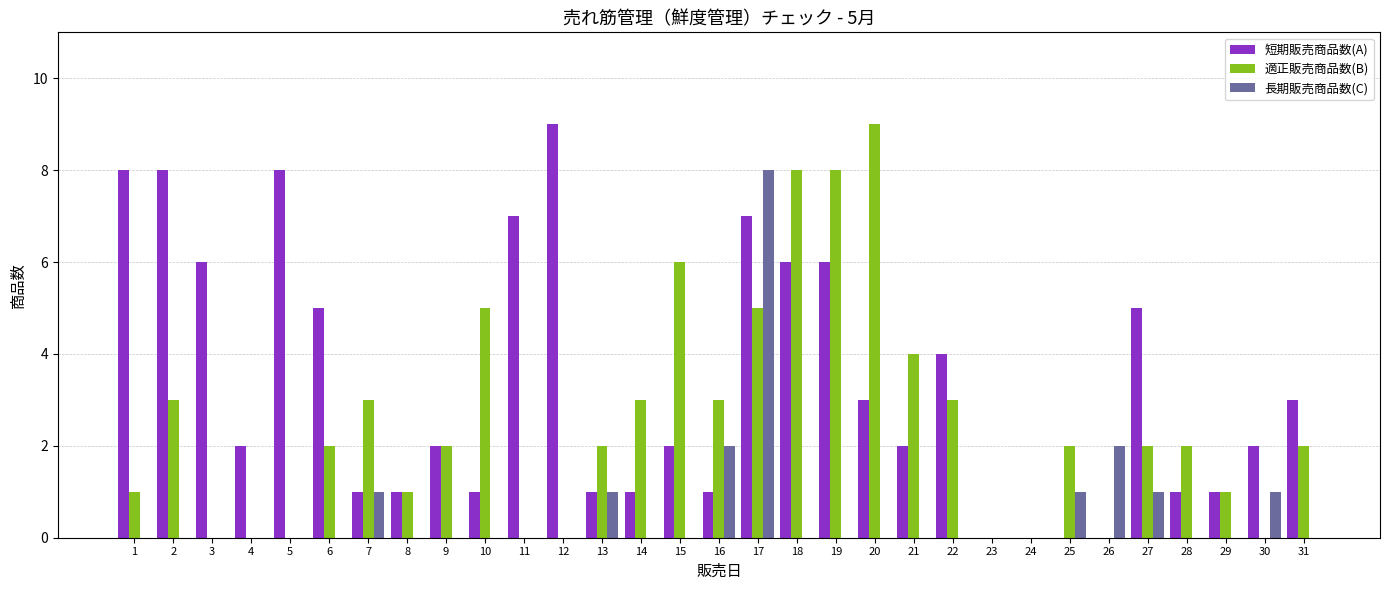

What are all the series names shown in the legend?

短期販売商品数(A), 適正販売商品数(B), 長期販売商品数(C)